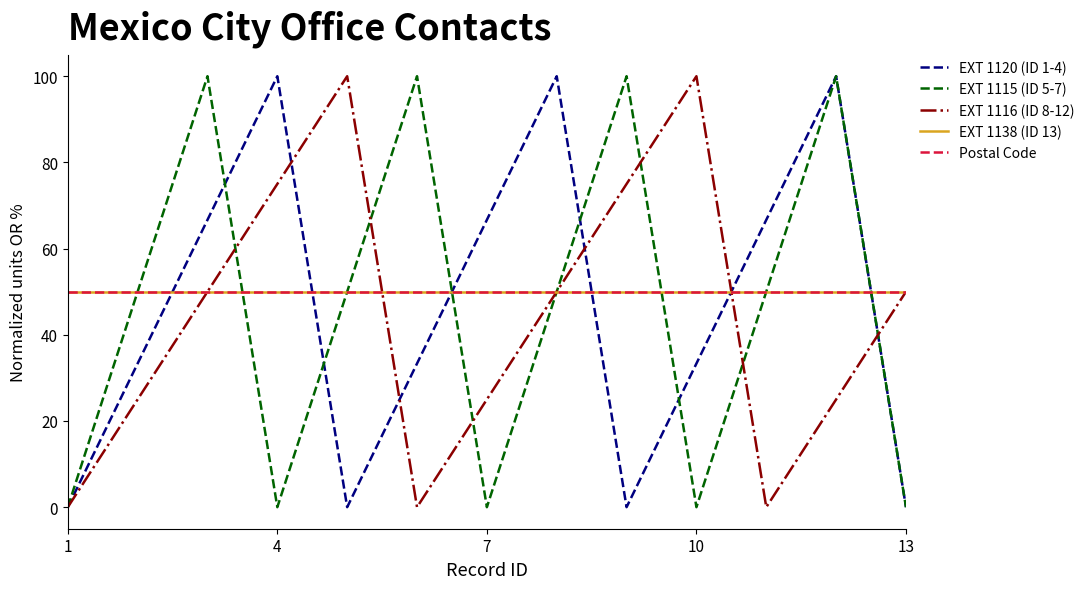

Which category has the lowest value across all series?

1